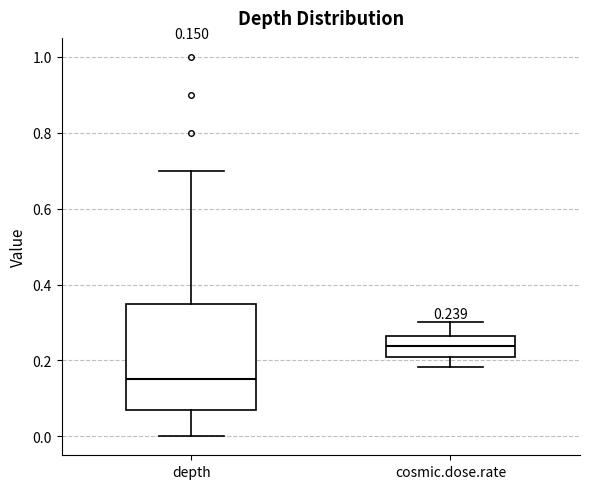

Comparing the boxes themselves (not the whiskers), which one is the tallest?

depth